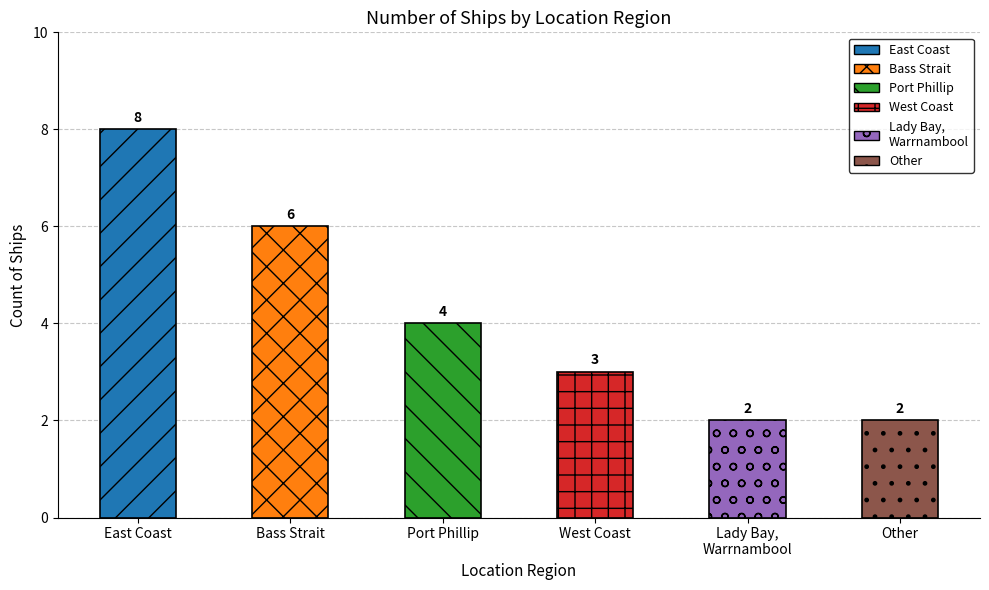

What is the label of the 6th bar from the right?

East Coast